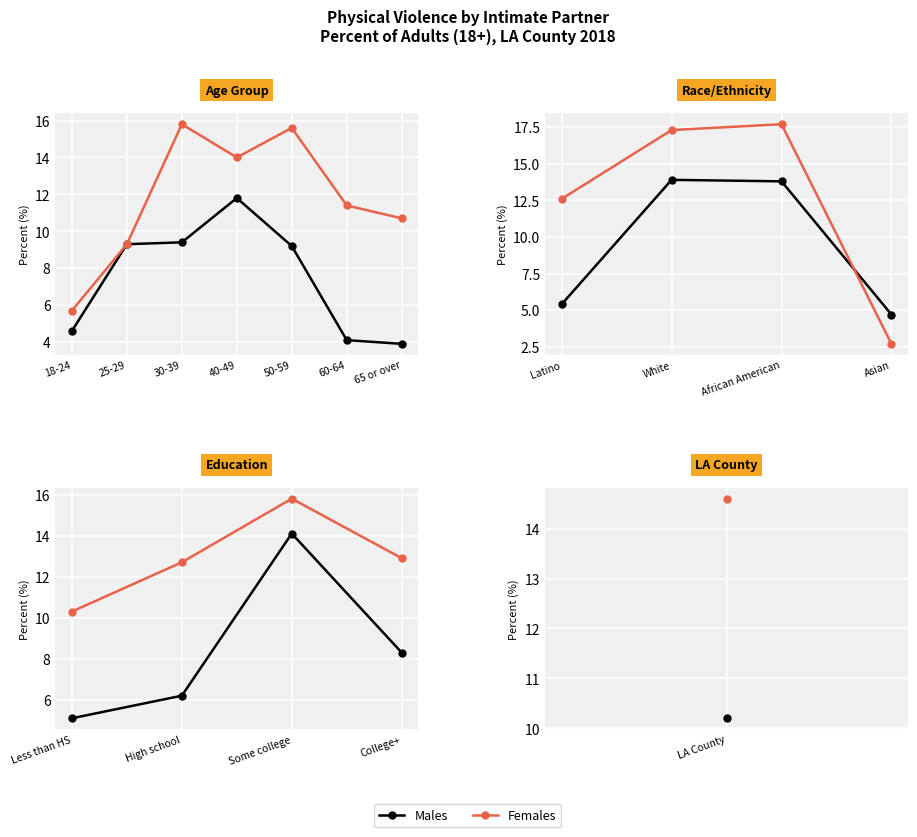

True or false: Females has more than 2 interior local peaks.

False